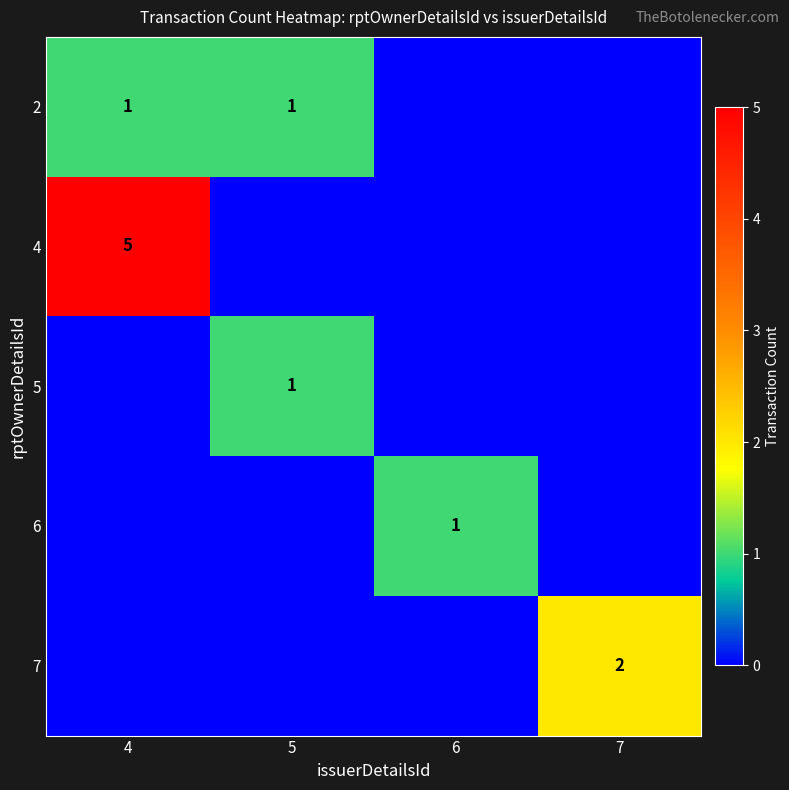

The 7 series shows 2 at 7. True or false?

True